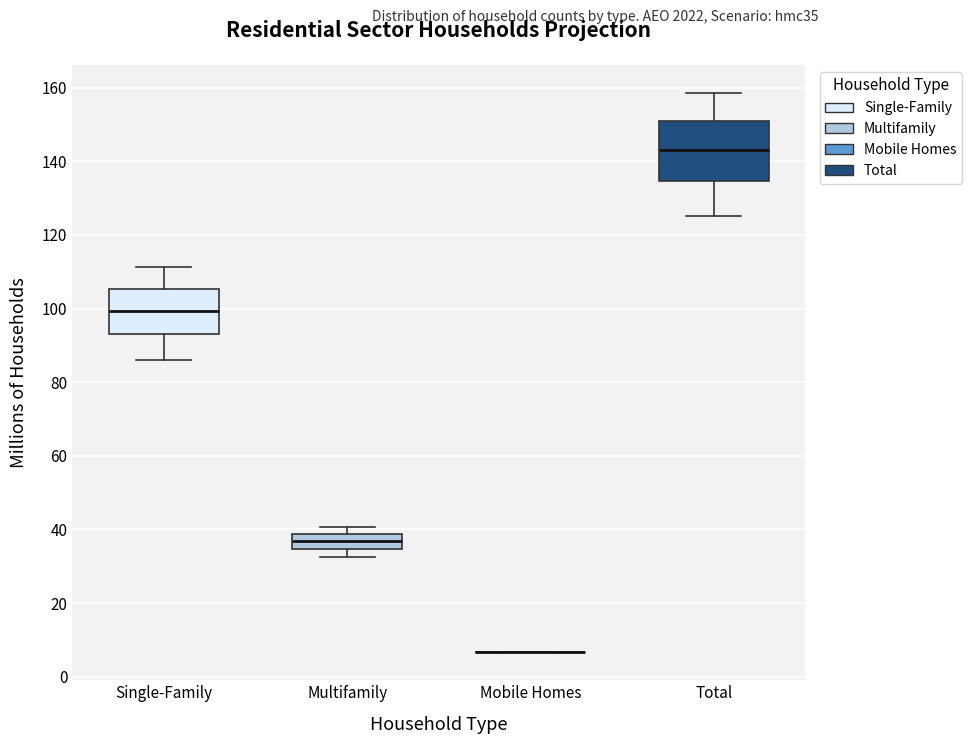

Reading left to right, read every box against the y-axis: the position of its median line, the range the box covers, and the ends of its whiskers. The values are not printed on the chart, so give them approximately, as read against the axis.

Single-Family: median 100, box 94 to 106, whiskers 86 to 112
Multifamily: median 36, box 34 to 38, whiskers 32 to 40
Mobile Homes: box collapsed to a line at 6, whiskers 6 to 6
Total: median 144, box 134 to 150, whiskers 126 to 158